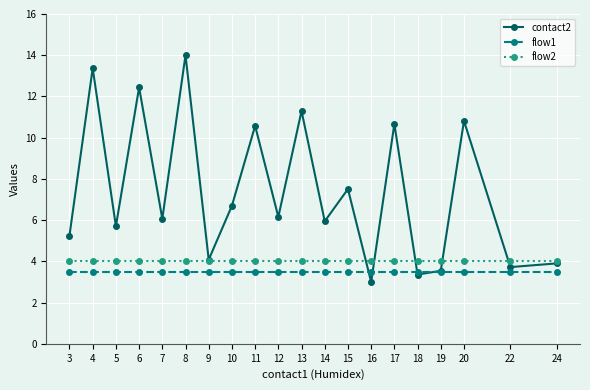

Which series has the largest range (max minus min)?

contact2